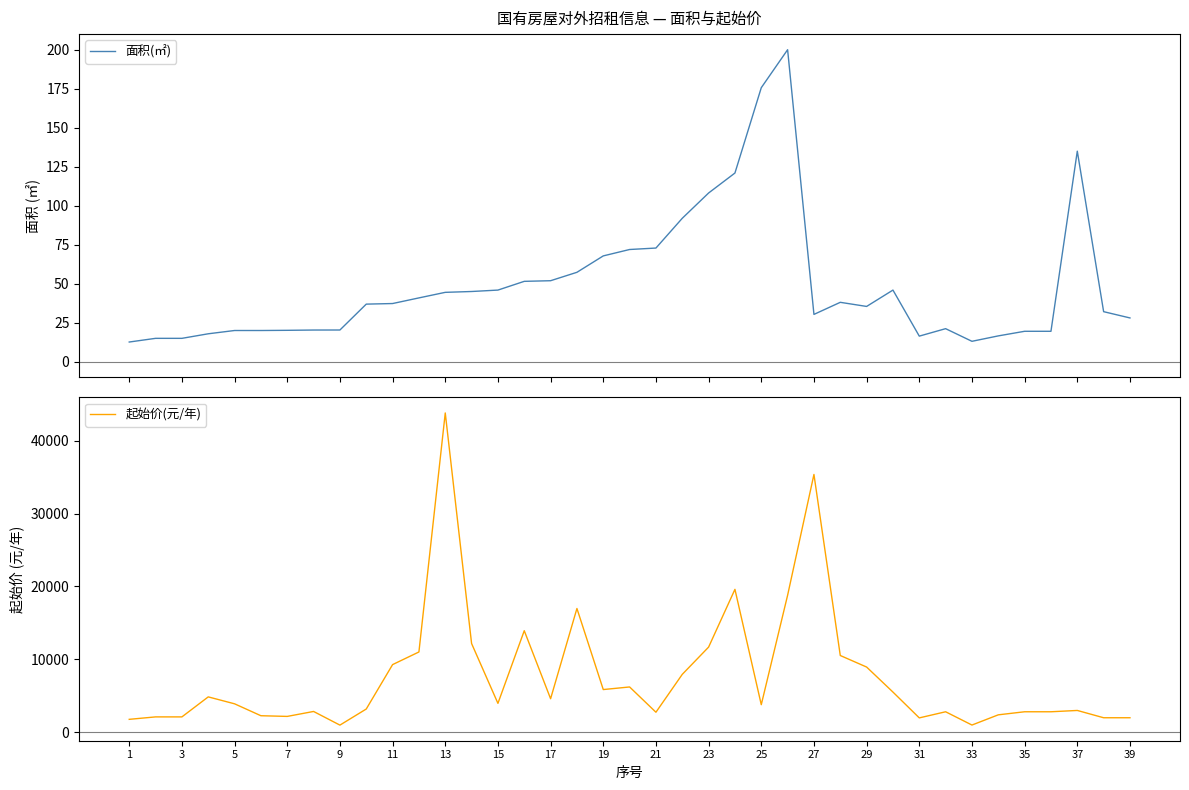

True or false: 面积(㎡) and 起始价(元/年) cross at least once.

False